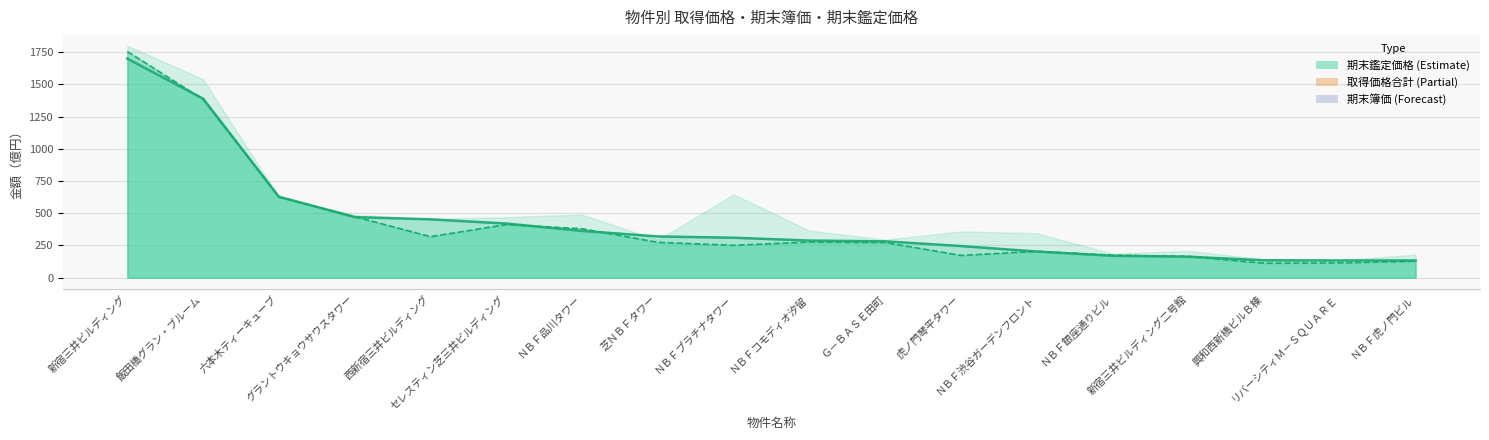

How many lines are shown in the chart?

2